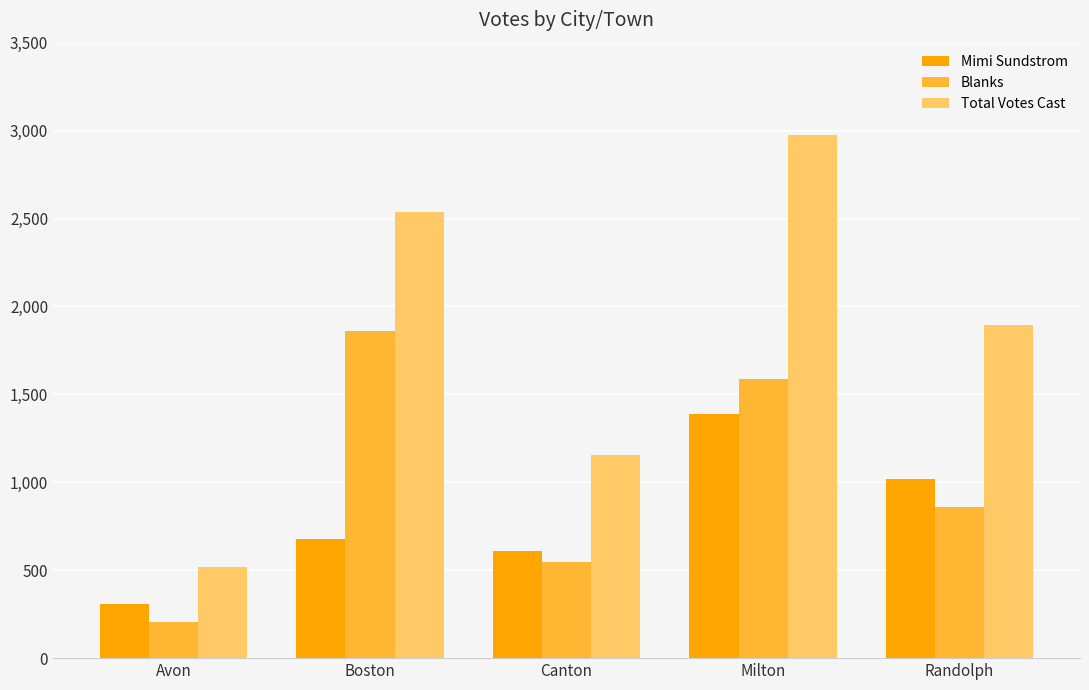

What is the total value across all series at Canton?

2314